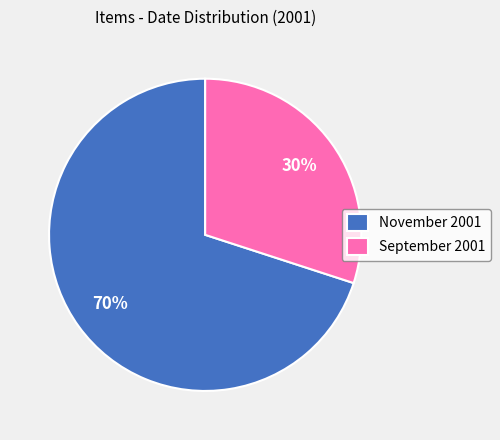

What is the ratio of the value at November 2001 to the value at September 2001?

2.3